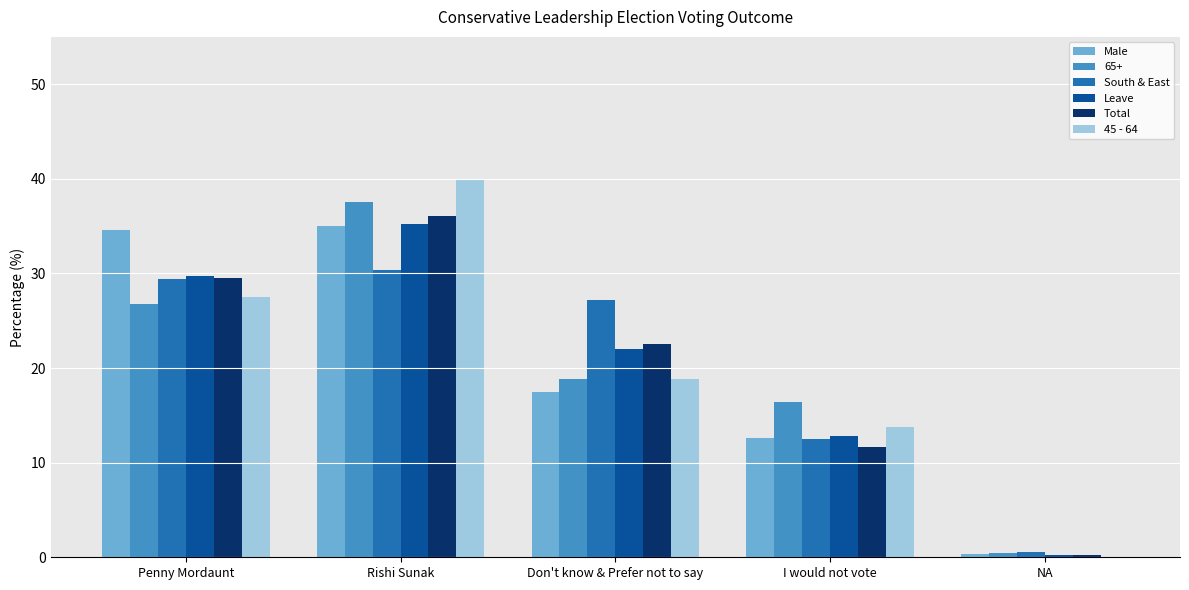

Are the bars grouped side by side (vs. stacked)?

Yes